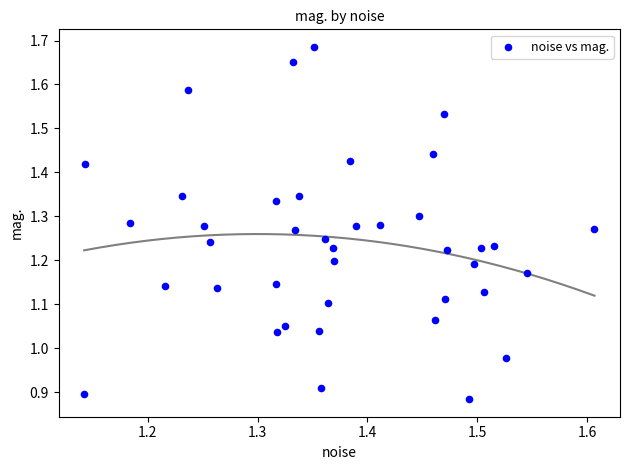

What is the range of X values (max minus min)?

0.5